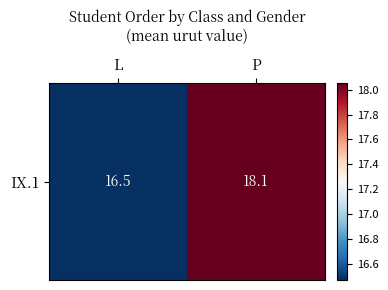

What is the difference between the maximum and minimum values?

1.6